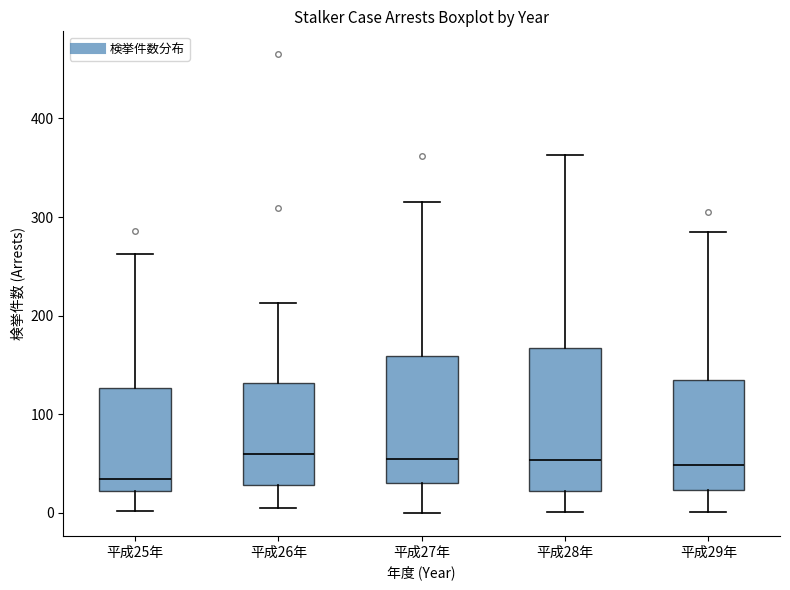

Reading left to right, read every box against the y-axis: the position of its median line, the range the box covers, and the ends of its whiskers. The values are not printed on the chart, so give them approximately, as read against the axis.

平成25年: median 30, box 20 to 130, whiskers 0 to 260
平成26年: median 60, box 30 to 130, whiskers 10 to 210
平成27年: median 60, box 30 to 160, whiskers 0 to 320
平成28年: median 50, box 20 to 170, whiskers 0 to 360
平成29年: median 50, box 20 to 140, whiskers 0 to 290